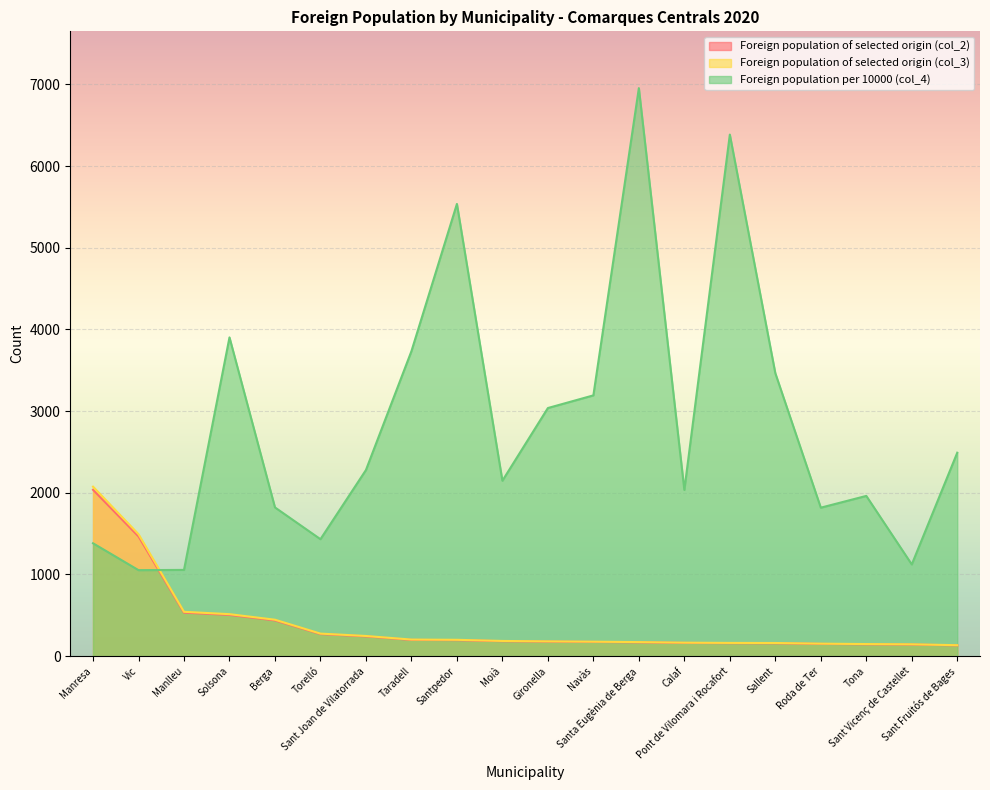

What is the label of the 3rd point from the right?

Tona